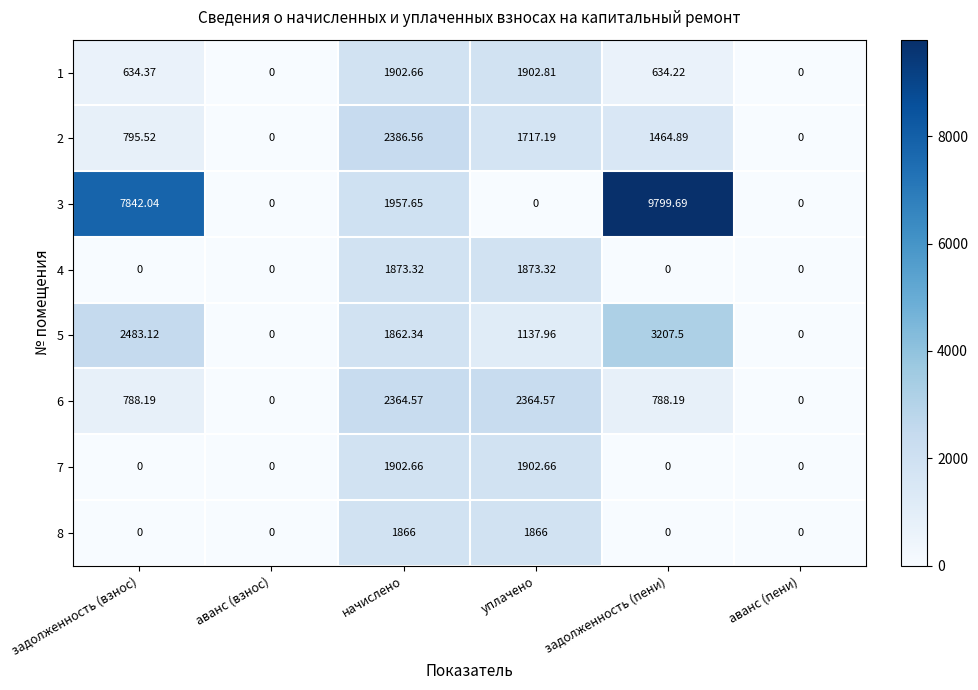

Count the number of data series in this chart.

8